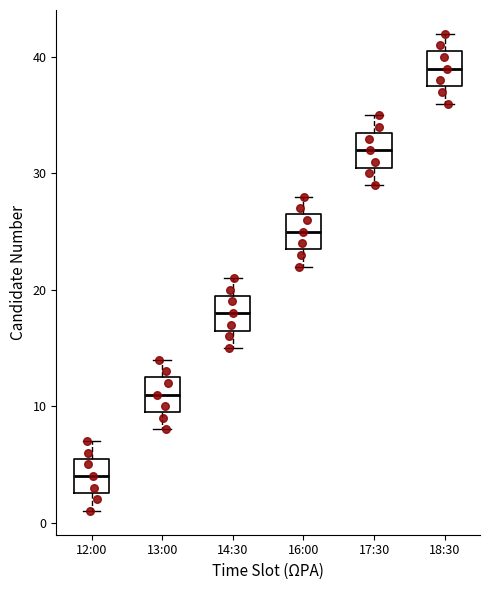

Which box's median line is the highest?

18:30